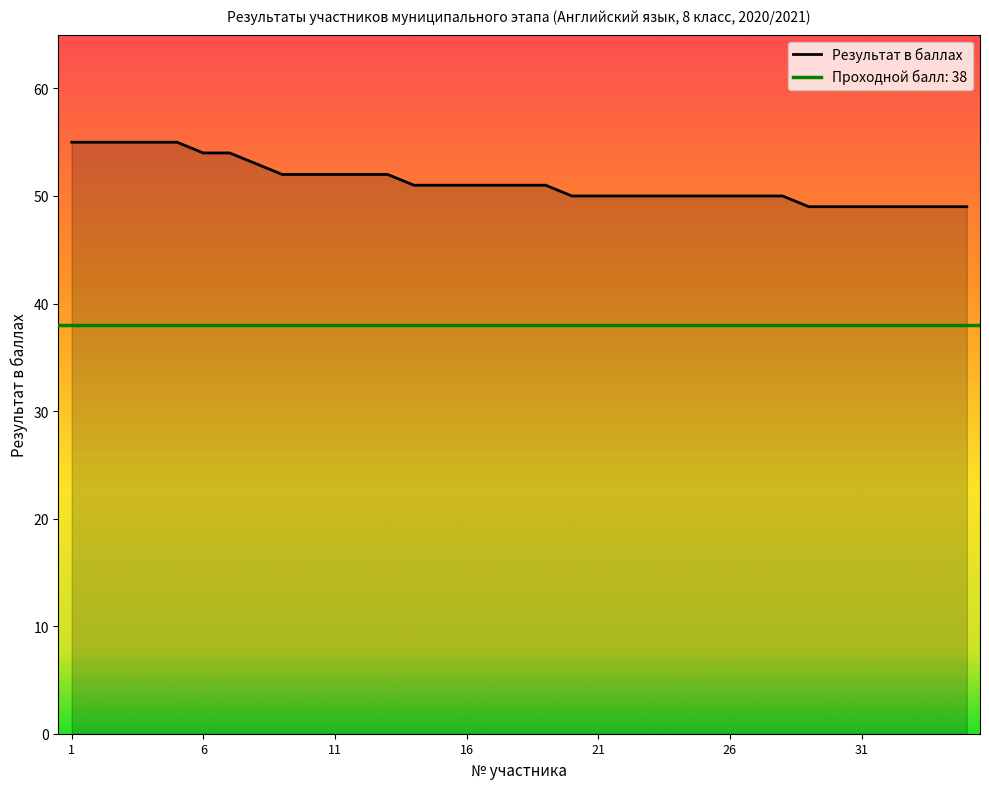

Approximately how many times larger is the value at 18 compared to 29?

1.0